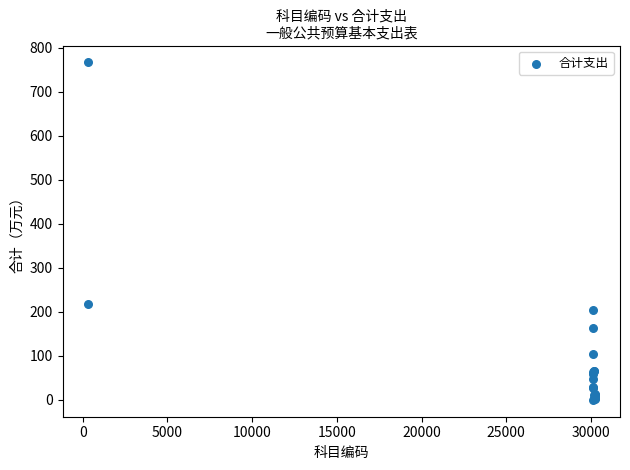

What Y value in the scatter plot is closest to 383?

218.0